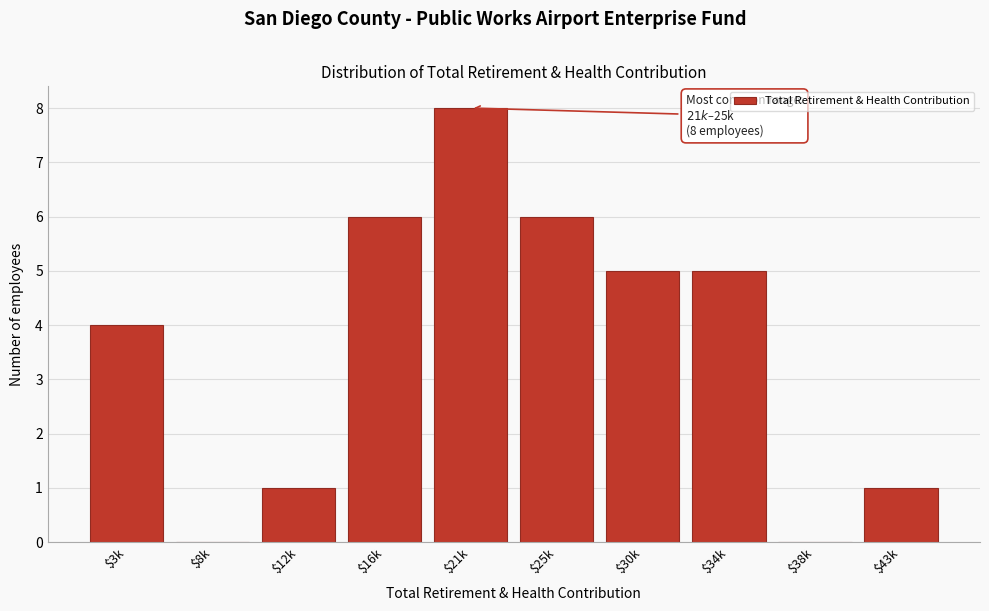

True or false: the data shows 3 at $16k.

False